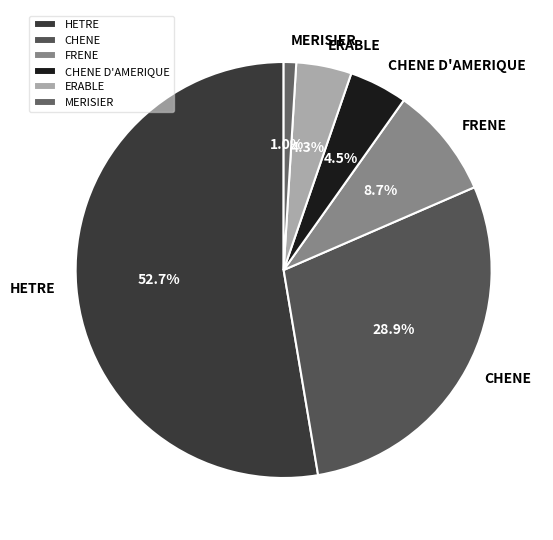

To the nearest percent, what is the difference between the largest and smallest slice percentages?

52%